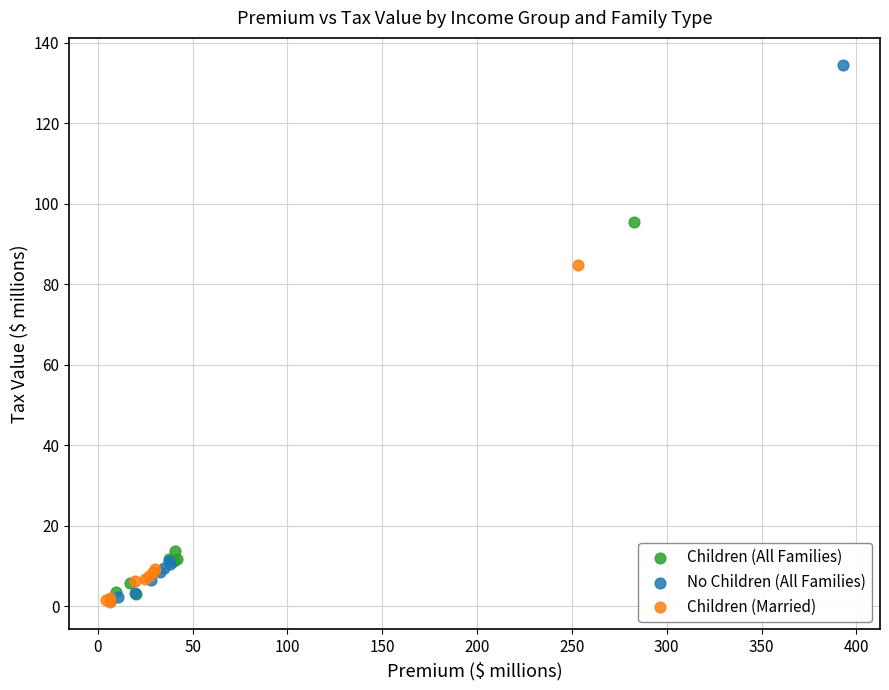

Which series contains the highest Y value?

No Children (All Families)